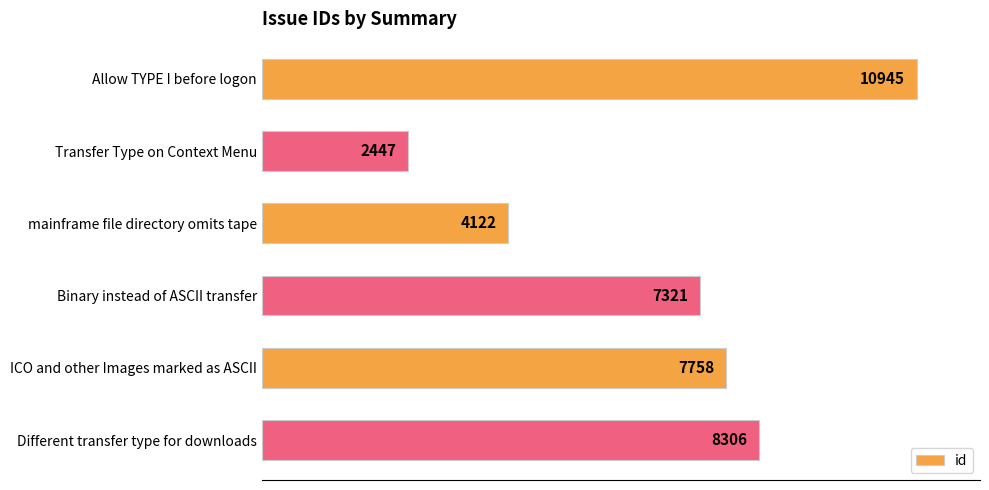

What value does the data have at Allow TYPE I before logon, to the nearest 50?

10950